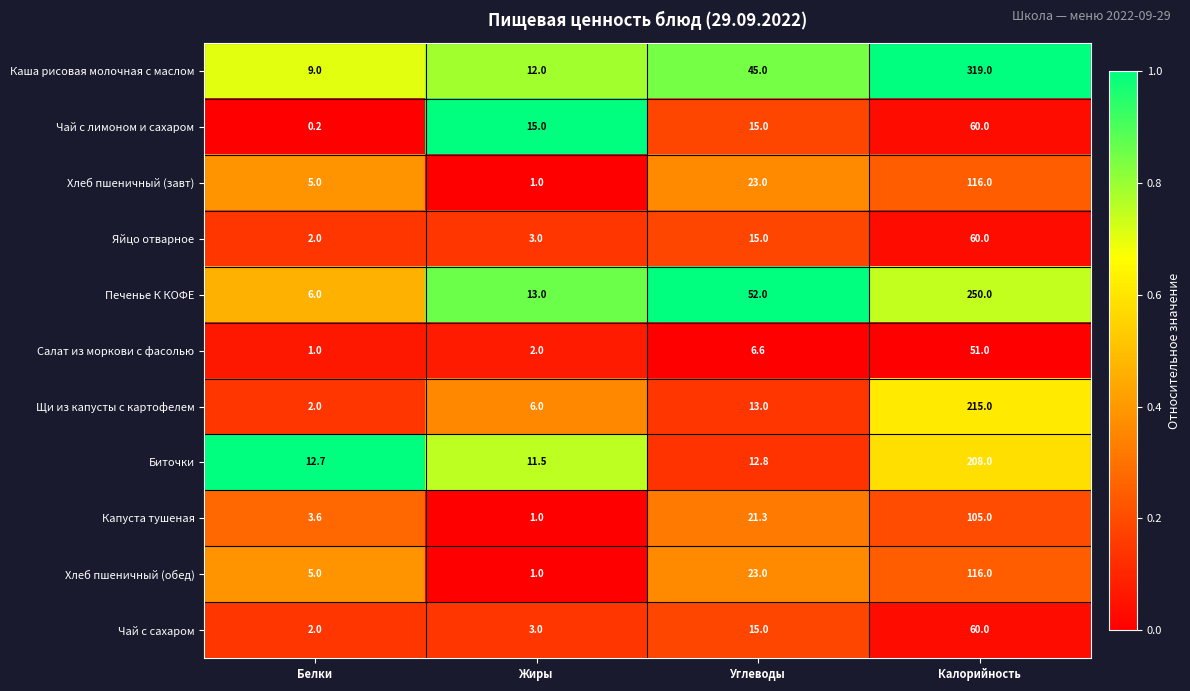

What is the total value across all series at Белки?

48.5